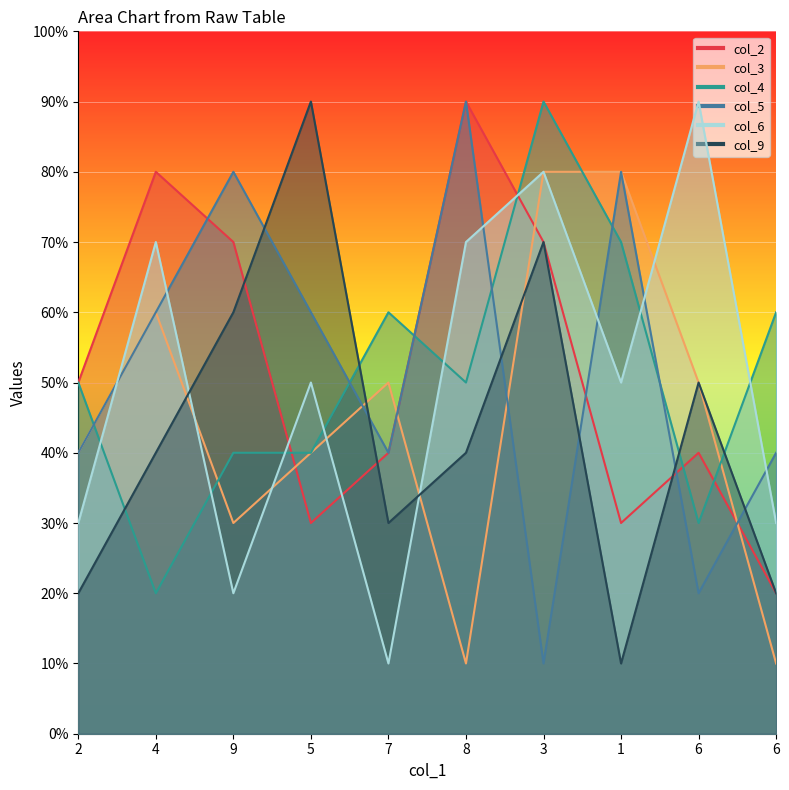

Which category has the highest value in the col_9 series?

5